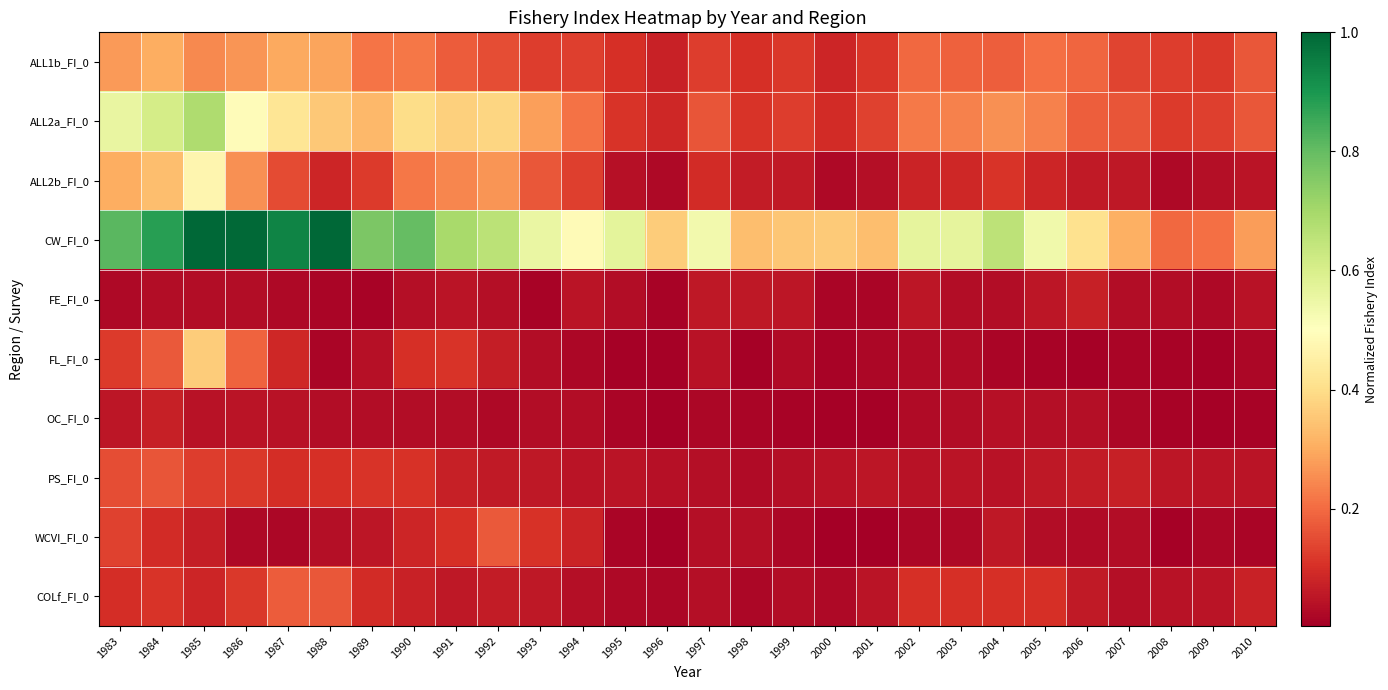

What is the spread (max minus min) of values at 2007?

0.3